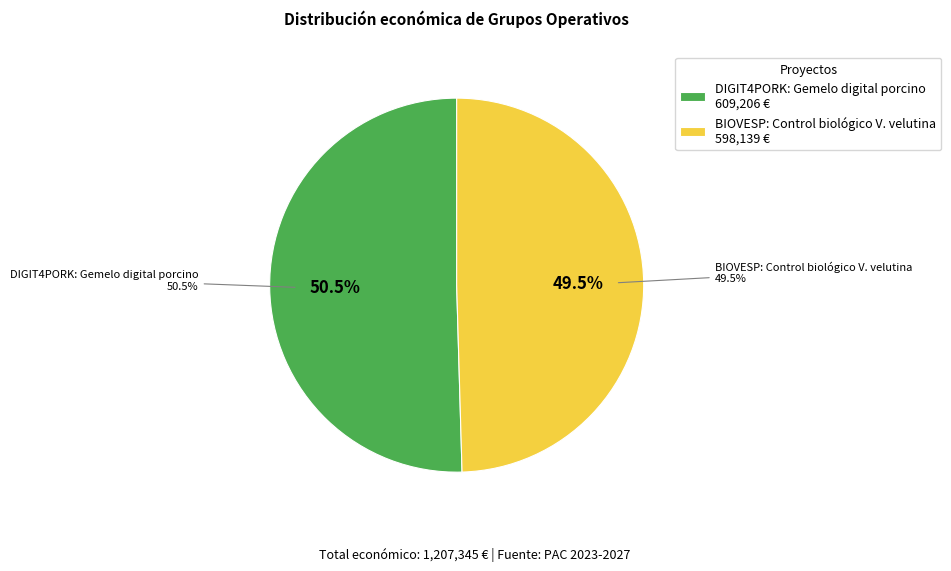

Is it true that DIGIT4PORK: Gemelo digital porcino is 50% of the pie?

True